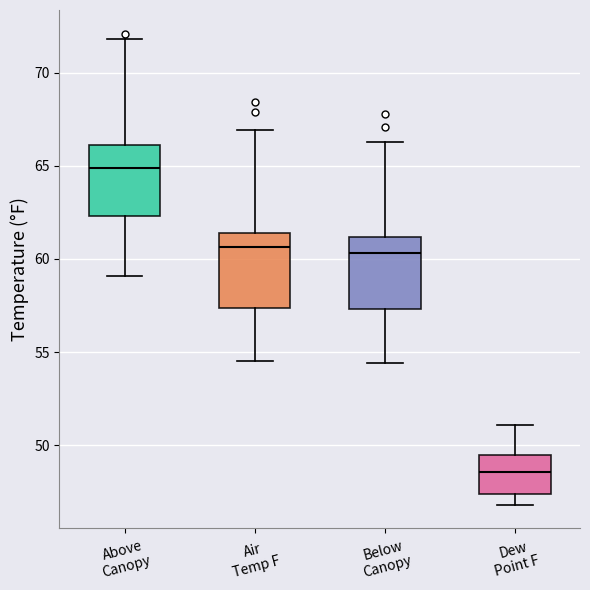

Reading left to right, read every box against the y-axis: the position of its median line, the range the box covers, and the ends of its whiskers. The values are not printed on the chart, so give them approximately, as read against the axis.

Above Canopy: median 65.0, box 62.5 to 66.0, whiskers 59.0 to 72.0
Air Temp F: median 60.5, box 57.5 to 61.5, whiskers 54.5 to 67.0
Below Canopy: median 60.5, box 57.5 to 61.0, whiskers 54.5 to 66.5
Dew Point F: median 48.5, box 47.5 to 49.5, whiskers 47.0 to 51.0